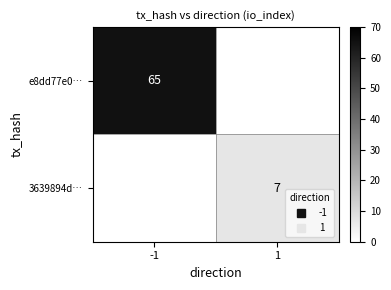

At which category does the chart reach its minimum across all series?

1